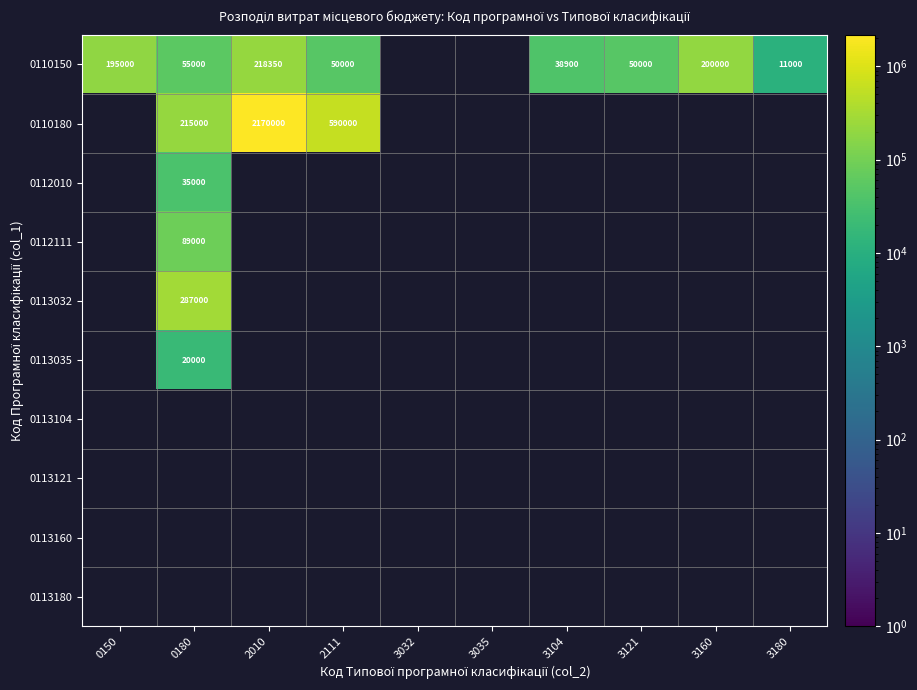

At how many categories does at least one series exceed 493442?

2